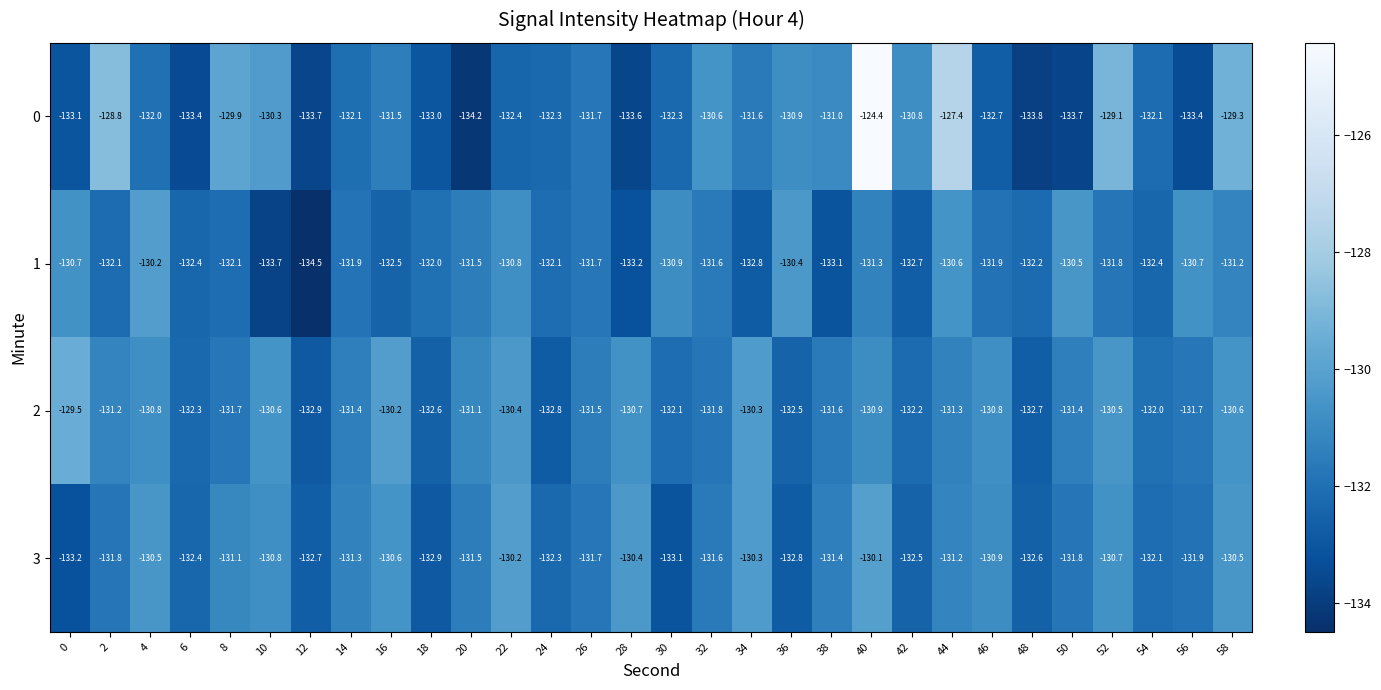

Which series has the largest range (max minus min)?

0